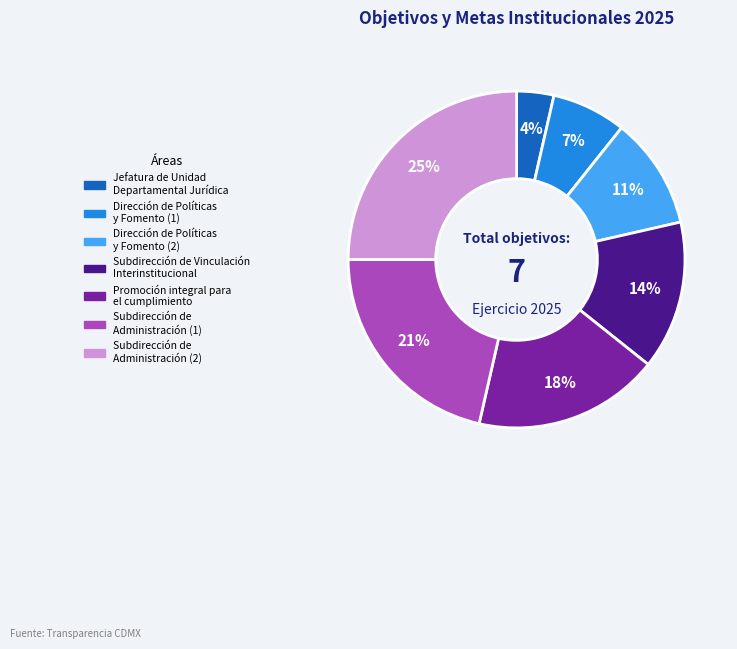

Rank the categories by value from lowest to highest.

Jefatura de Unidad Departamental Jurídica, Dirección de Políticas y Fomento (1), Dirección de Políticas y Fomento (2), Subdirección de Vinculación Interinstitucional, Promoción integral para el cumplimiento, Subdirección de Administración (1), Subdirección de Administración (2)